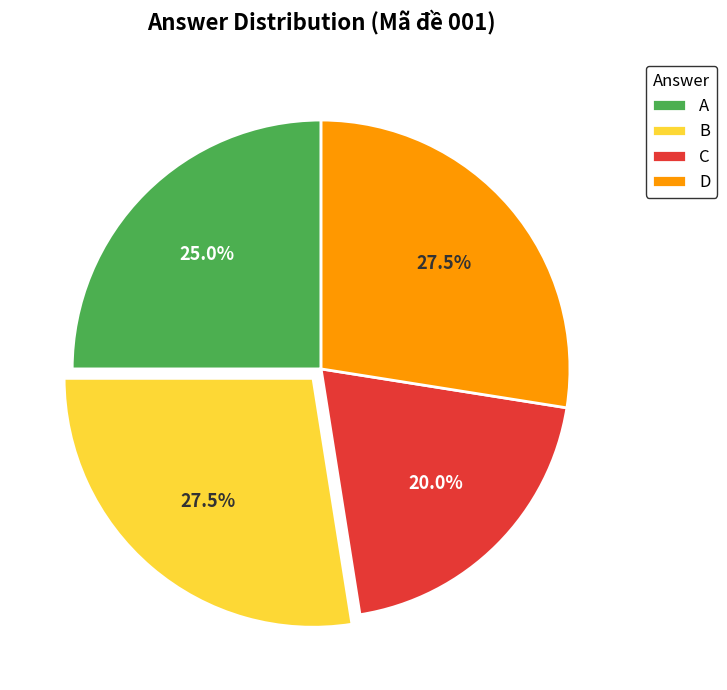

Which category has the smallest portion of the pie?

C